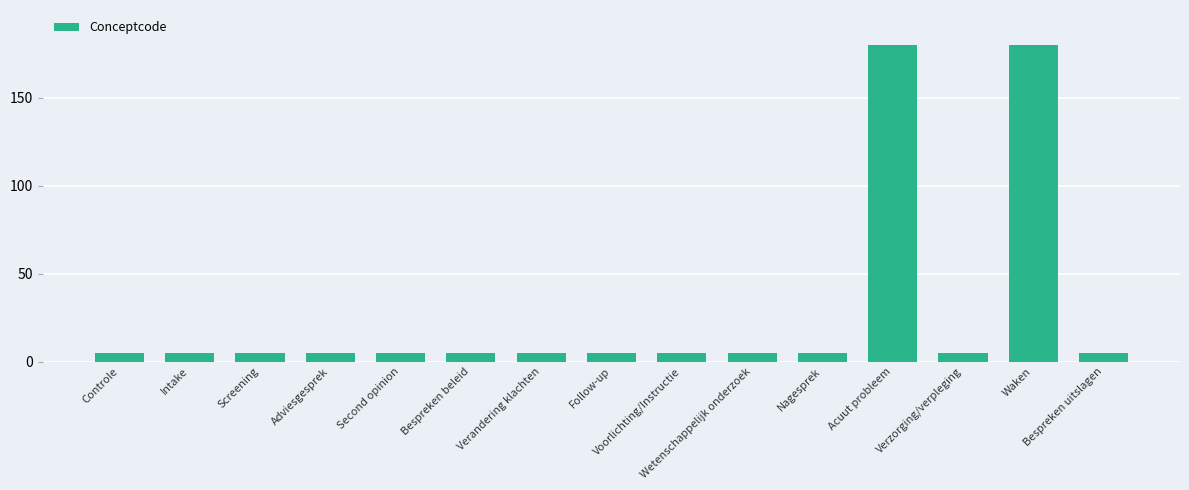

What is the difference between the maximum and minimum values?

175